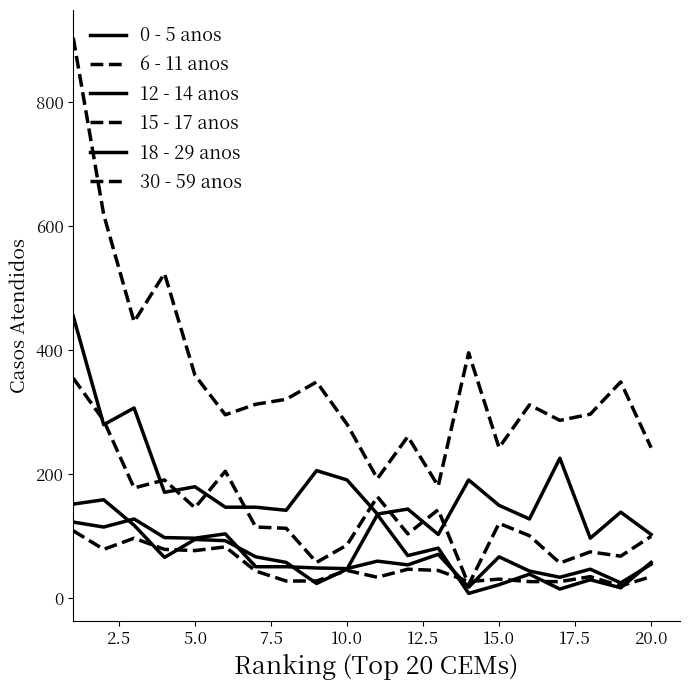

Does the chart have visible grid lines?

No